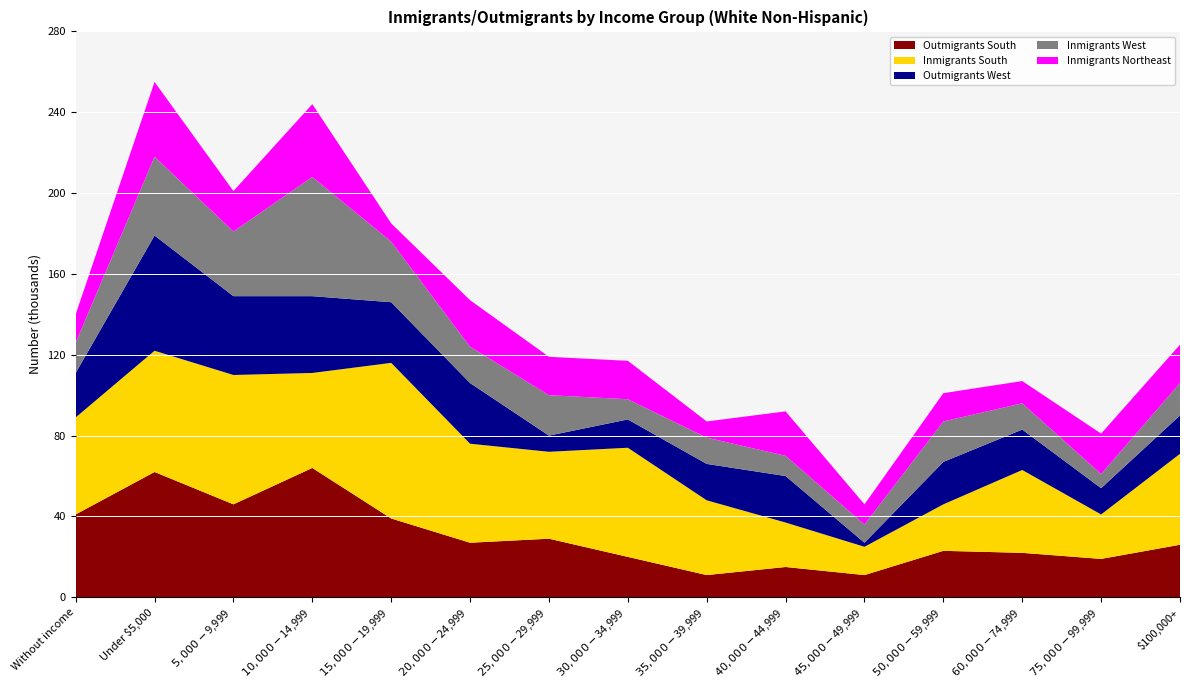

Reading left to right, extract all data points from this chart.

Outmigrants South: 41	62	46	64	39	27	29	20	11	15	11	23	22	19	26
Inmigrants South: 48	60	64	47	77	49	43	54	37	22	14	23	41	22	45
Outmigrants West: 22	57	39	38	30	30	8	14	18	23	2	21	20	13	19
Inmigrants West: 15	39	32	59	30	18	20	10	13	10	9	20	13	7	16
Inmigrants Northeast: 14	37	20	36	9	23	19	19	8	22	10	14	11	20	19